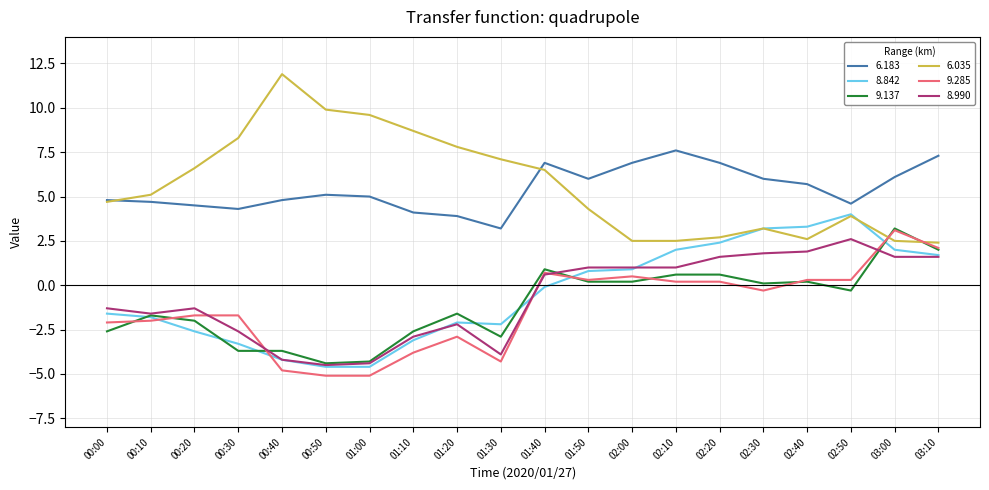

The 9.137 series shows -3.7 at 00:30. True or false?

True